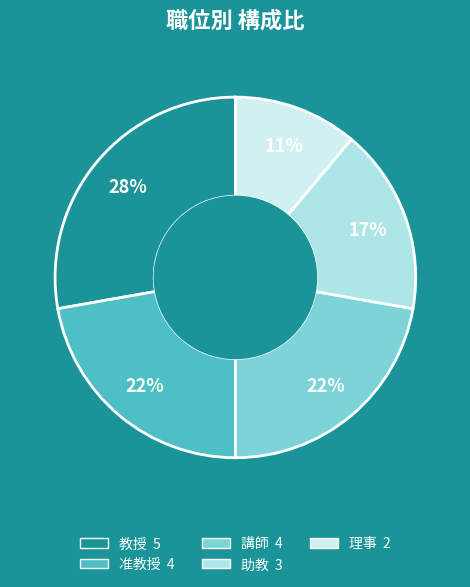

To the nearest percent, what is the average slice percentage?

20%